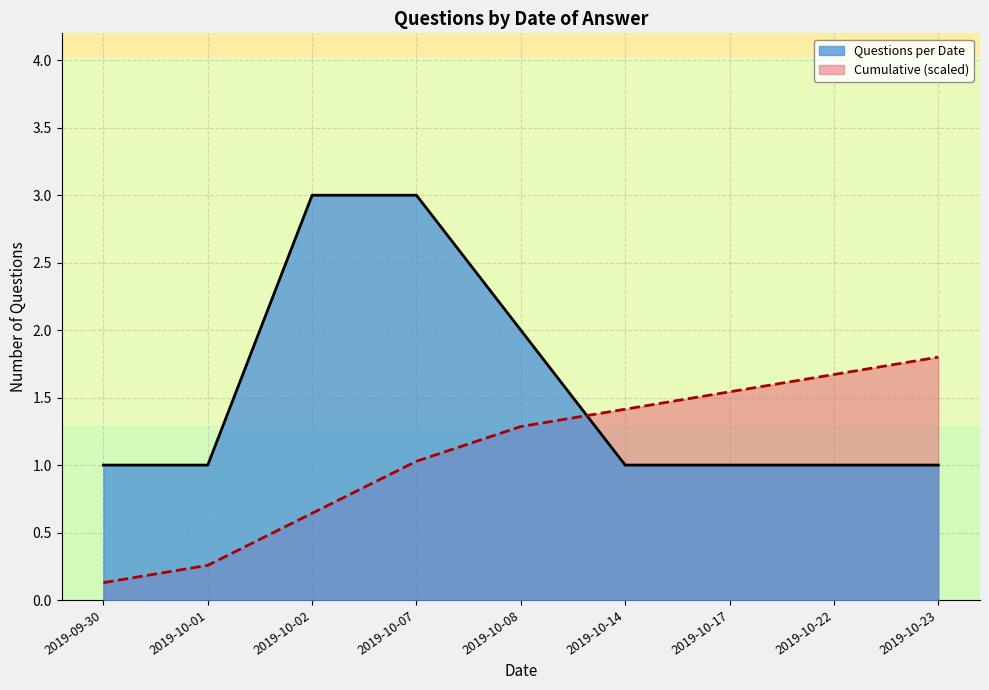

Which series has the largest total across all categories?

Questions per Date